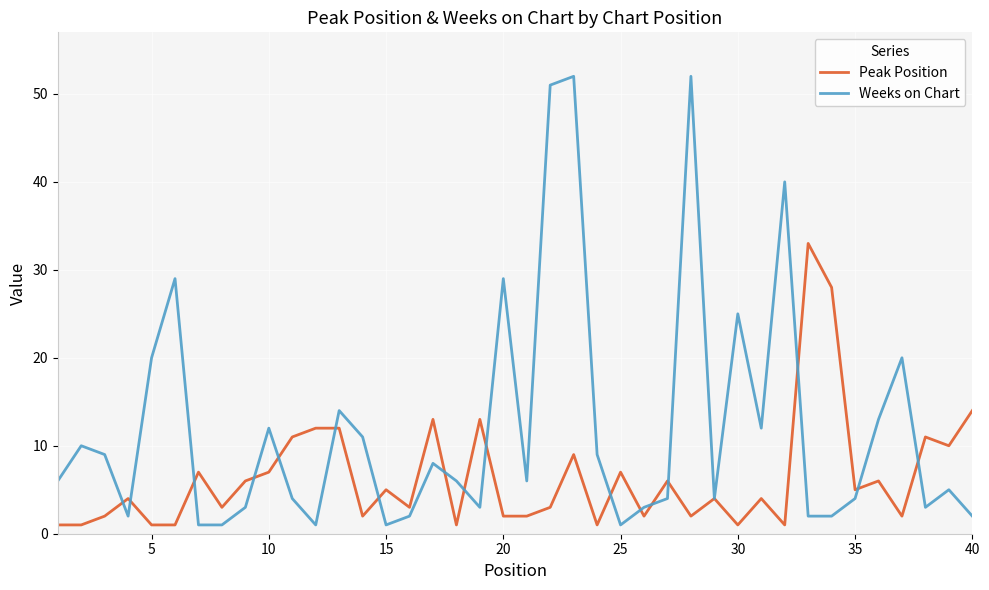

What is the greatest value displayed?

52